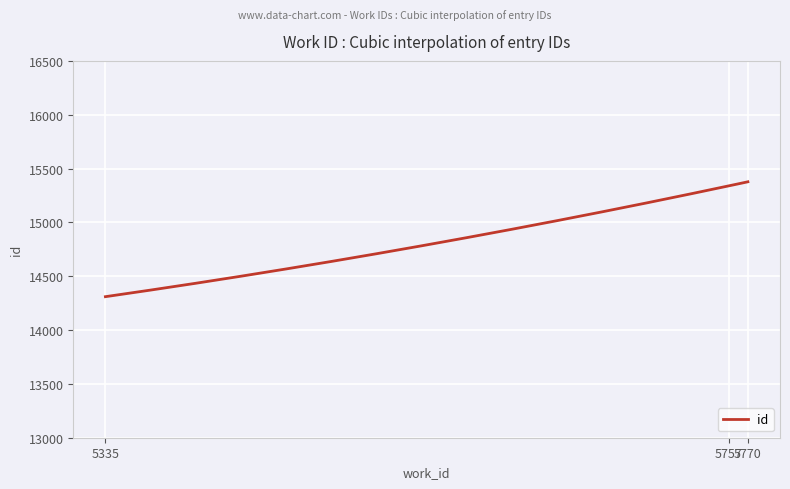

What is the difference between the maximum and minimum values?

1067.0